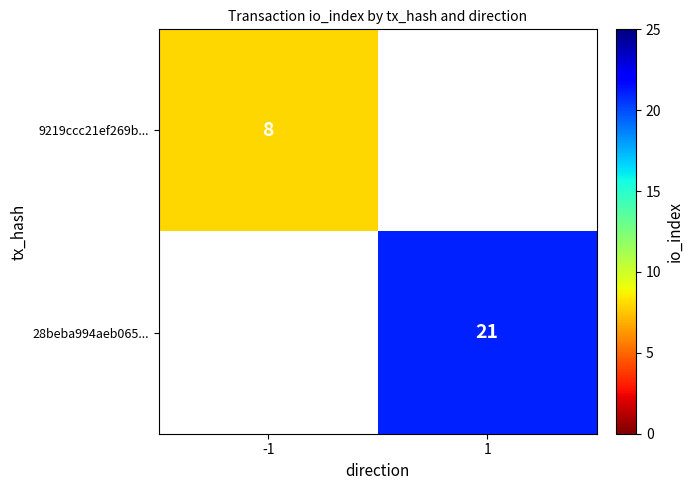

Count the number of data series in this chart.

2